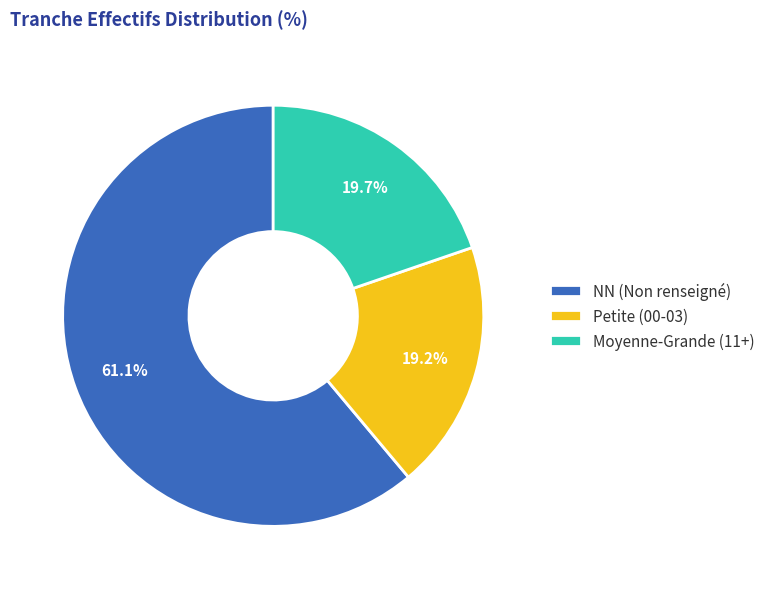

What is the largest slice in the pie chart?

NN (Non renseigné)